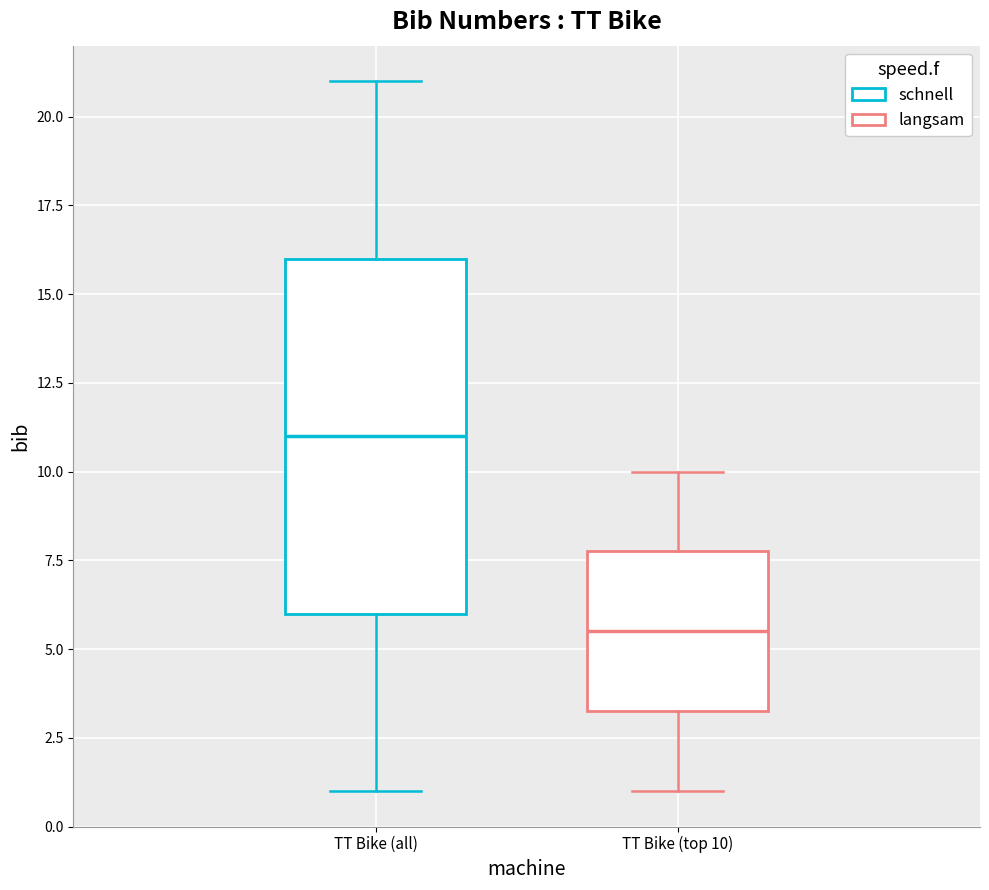

Comparing the boxes themselves (not the whiskers), which one is the tallest?

TT Bike (all)